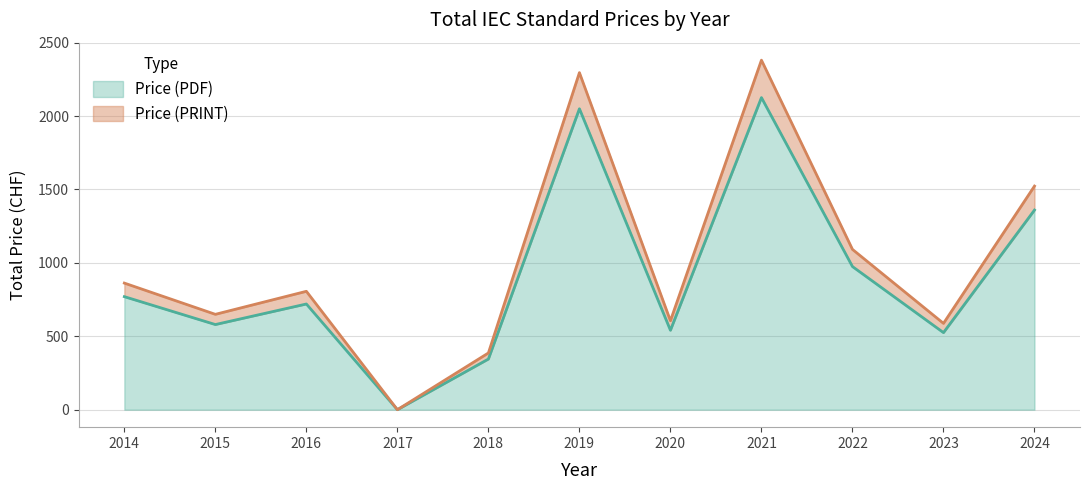

At which category does Price (PDF) reach its first local peak?

2016